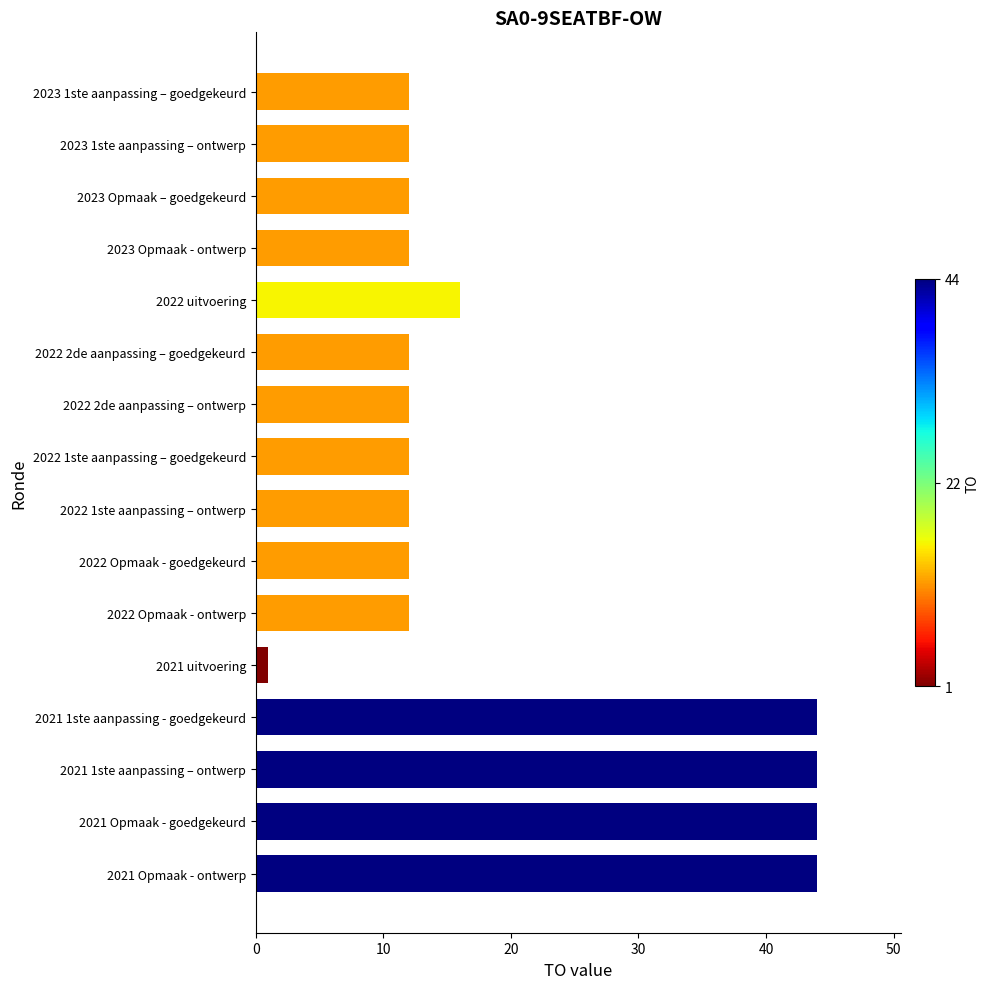

What is the greatest value displayed?

44